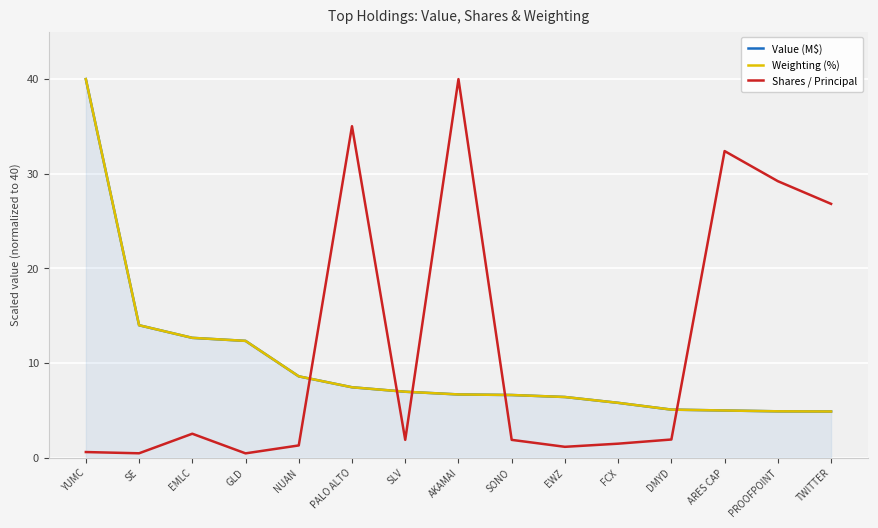

What position from the right is SLV?

9